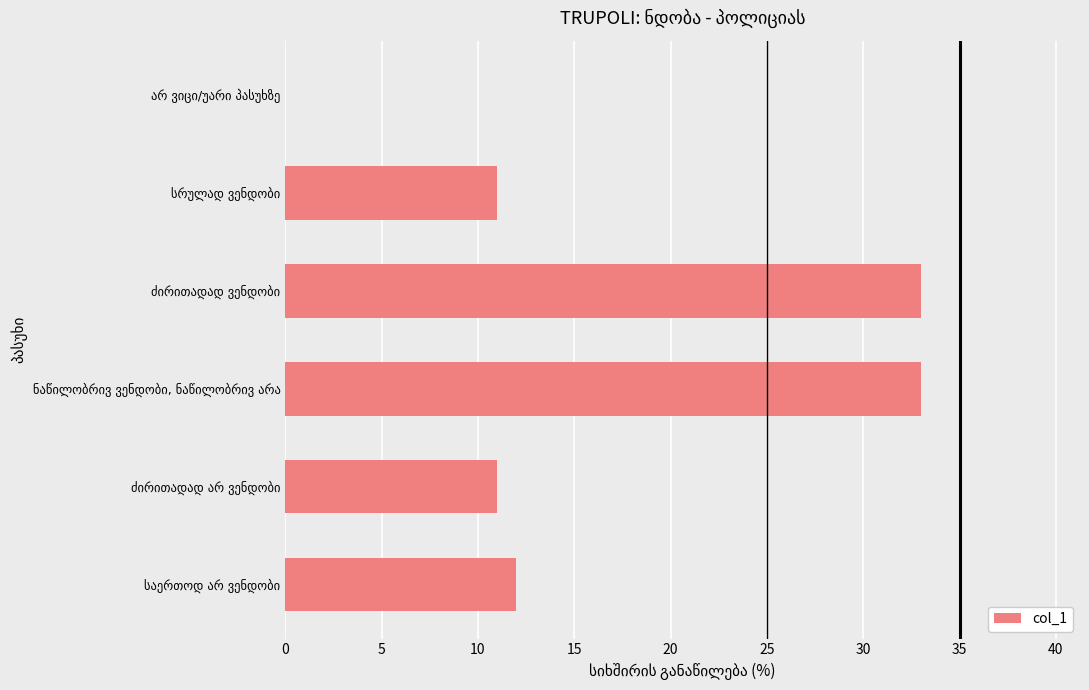

What is the greatest value displayed?

33